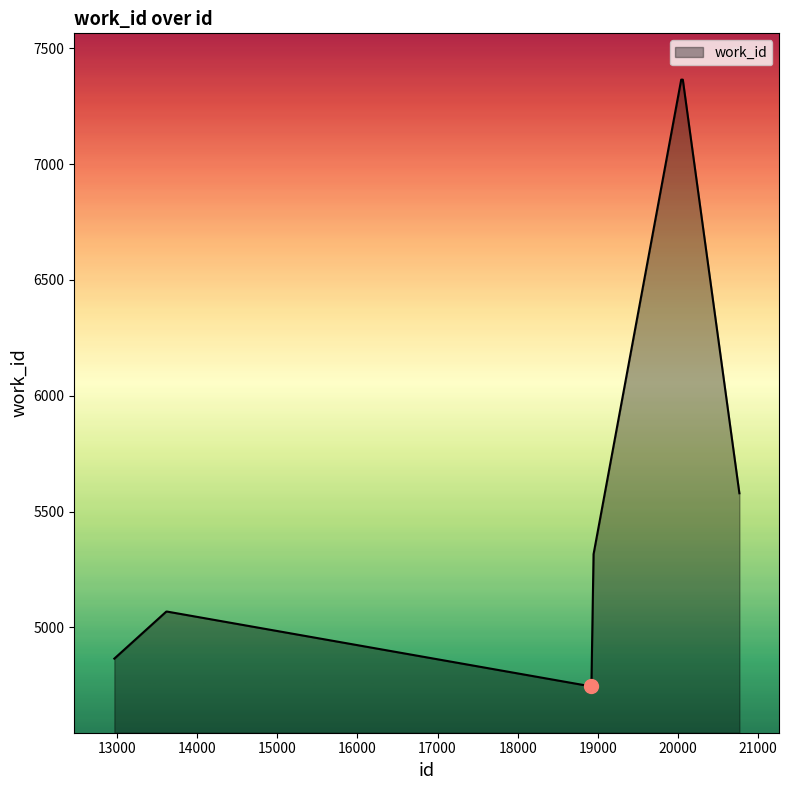

How many lines are shown in the chart?

1